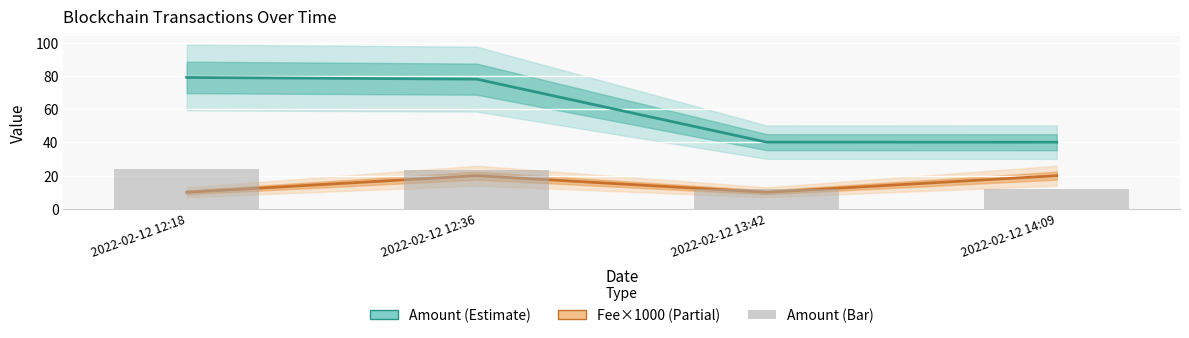

What is the label of the 2nd bar from the right?

2022-02-12 13:42